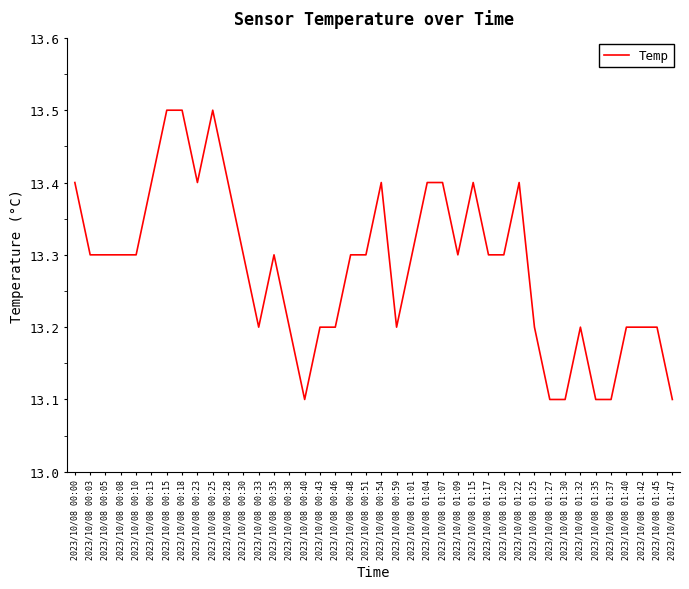

What is the smallest value displayed?

13.1